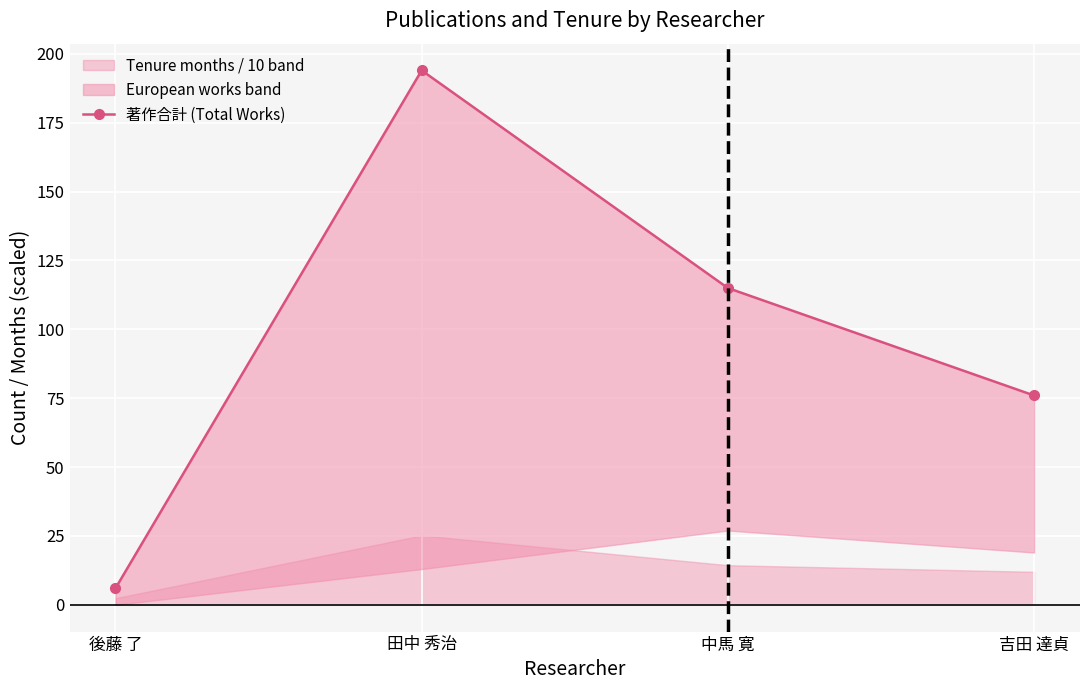

Reading left to right, list all the values displayed in this chart.

後藤 了=6	田中 秀治=194	中馬 寛=115	吉田 達貞=76